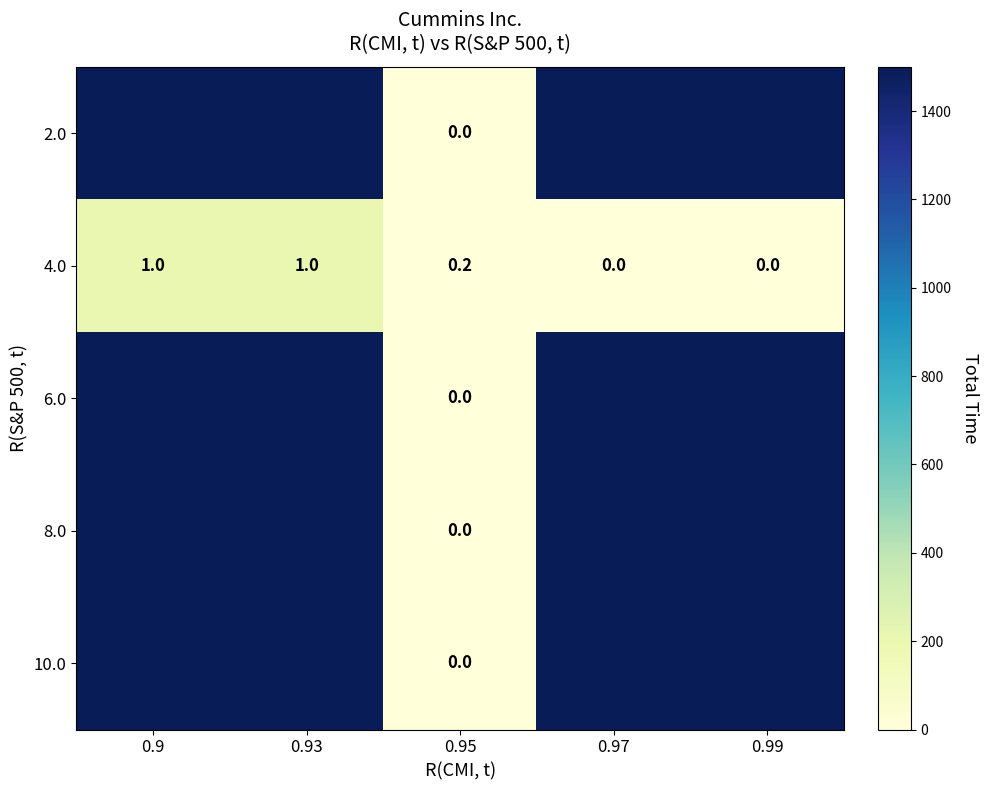

Count the 4.0 values in the range 0 to 1.

5